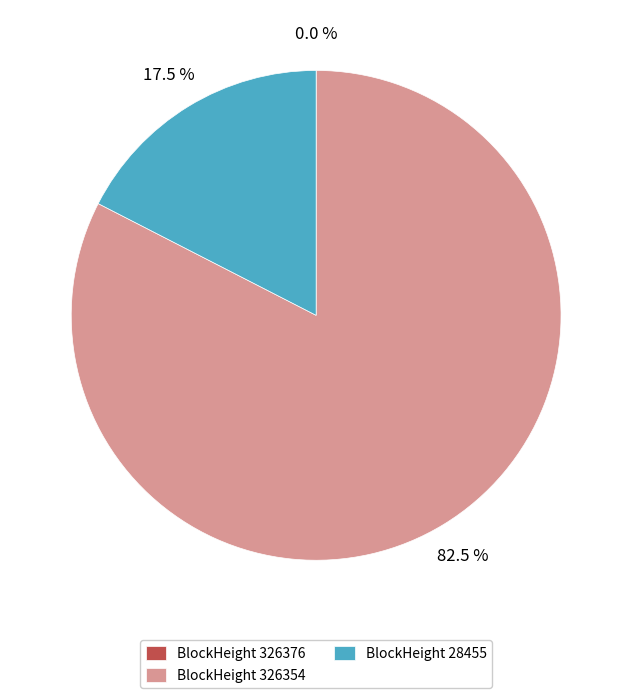

Which slice represents more than half of the pie?

BlockHeight 326354